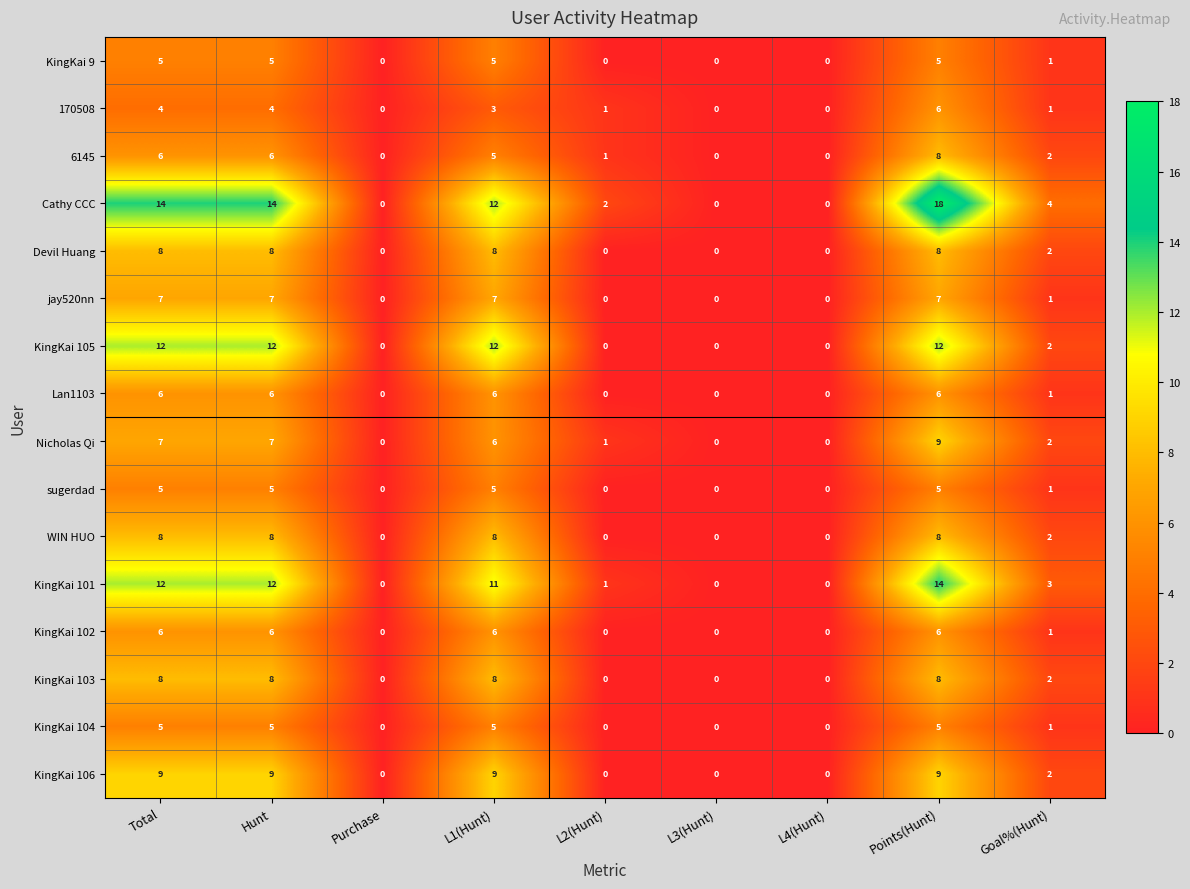

Which label corresponds to the largest value in the chart?

Points(Hunt)